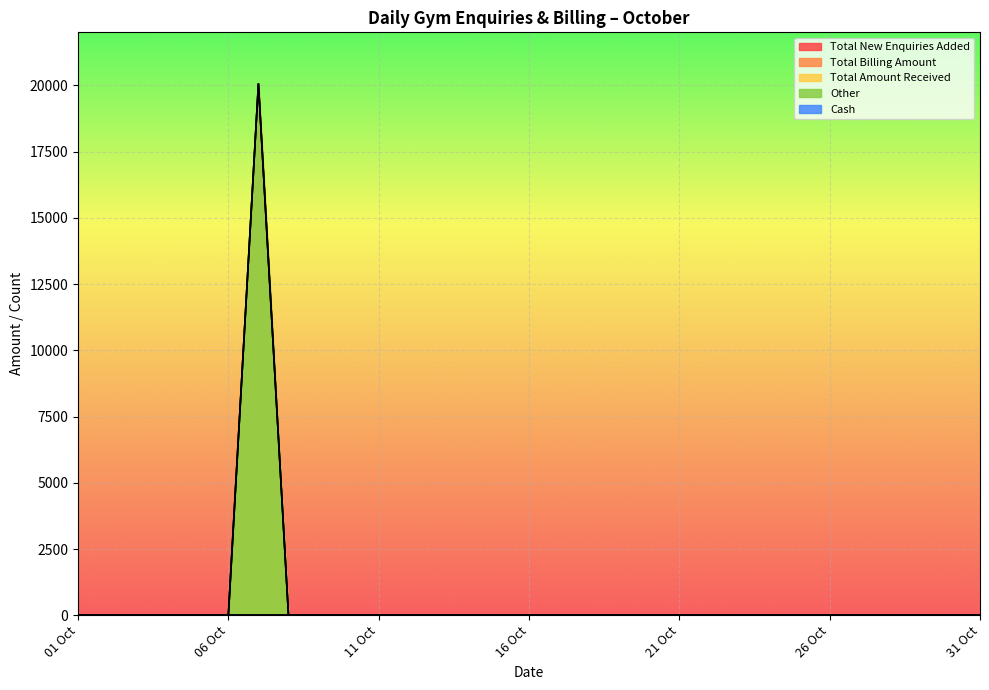

Reading right to left, extract all data points from this chart.

Total New Enquiries Added: 31 Oct=0	30 Oct=0	29 Oct=0	28 Oct=0	27 Oct=0	26 Oct=0	25 Oct=0	24 Oct=0	23 Oct=0	22 Oct=0	21 Oct=0	20 Oct=0	19 Oct=0	18 Oct=0	17 Oct=0	16 Oct=0	15 Oct=0	14 Oct=0	13 Oct=0	12 Oct=0	11 Oct=0	10 Oct=0	09 Oct=0	08 Oct=0	07 Oct=8	06 Oct=2	05 Oct=8	04 Oct=1	03 Oct=2	02 Oct=7	01 Oct=2
Total Billing Amount: 31 Oct=0	30 Oct=0	29 Oct=0	28 Oct=0	27 Oct=0	26 Oct=0	25 Oct=0	24 Oct=0	23 Oct=0	22 Oct=0	21 Oct=0	20 Oct=0	19 Oct=0	18 Oct=0	17 Oct=0	16 Oct=0	15 Oct=0	14 Oct=0	13 Oct=0	12 Oct=0	11 Oct=0	10 Oct=0	09 Oct=0	08 Oct=0	07 Oct=20058	06 Oct=0	05 Oct=0	04 Oct=0	03 Oct=0	02 Oct=0	01 Oct=0
Total Amount Received: 31 Oct=0	30 Oct=0	29 Oct=0	28 Oct=0	27 Oct=0	26 Oct=0	25 Oct=0	24 Oct=0	23 Oct=0	22 Oct=0	21 Oct=0	20 Oct=0	19 Oct=0	18 Oct=0	17 Oct=0	16 Oct=0	15 Oct=0	14 Oct=0	13 Oct=0	12 Oct=0	11 Oct=0	10 Oct=0	09 Oct=0	08 Oct=0	07 Oct=20058	06 Oct=0	05 Oct=0	04 Oct=0	03 Oct=0	02 Oct=0	01 Oct=0
Other: 31 Oct=0	30 Oct=0	29 Oct=0	28 Oct=0	27 Oct=0	26 Oct=0	25 Oct=0	24 Oct=0	23 Oct=0	22 Oct=0	21 Oct=0	20 Oct=0	19 Oct=0	18 Oct=0	17 Oct=0	16 Oct=0	15 Oct=0	14 Oct=0	13 Oct=0	12 Oct=0	11 Oct=0	10 Oct=0	09 Oct=0	08 Oct=0	07 Oct=20058	06 Oct=0	05 Oct=0	04 Oct=0	03 Oct=0	02 Oct=0	01 Oct=0